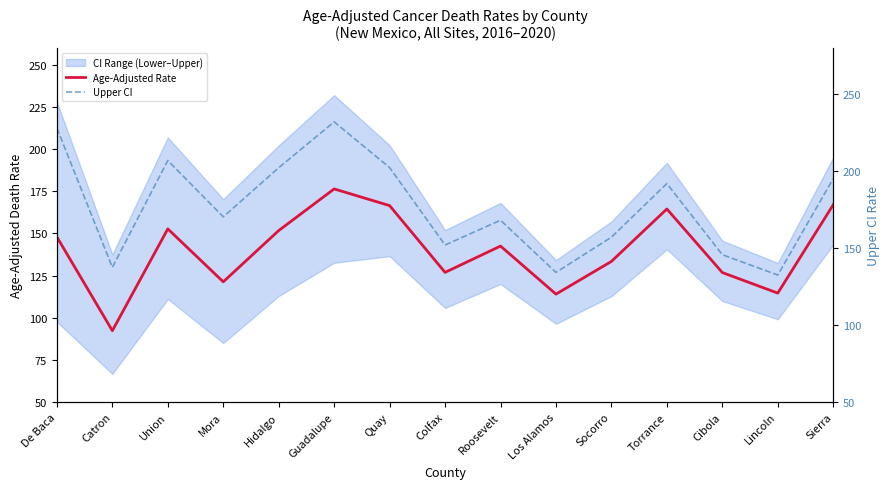

At Hidalgo, list the series in order from largest to smallest.

Upper CI, Age-Adjusted Rate